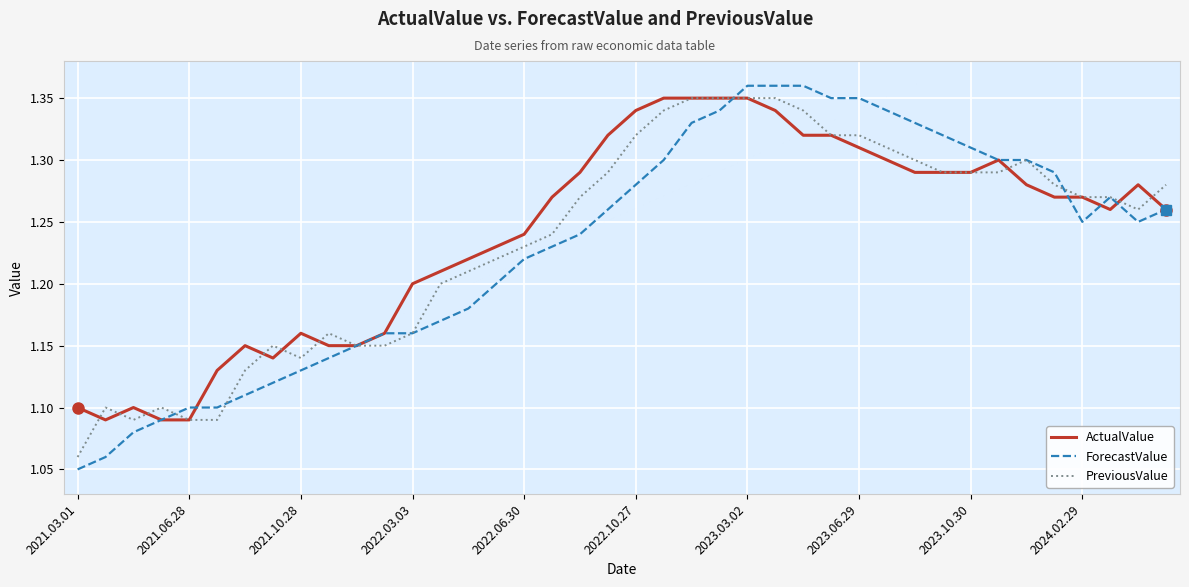

What are all the series names shown in the legend?

ActualValue, ForecastValue, PreviousValue